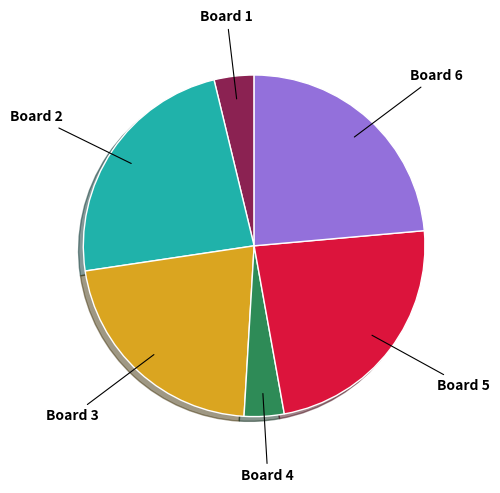

How many slices are in this pie chart?

6